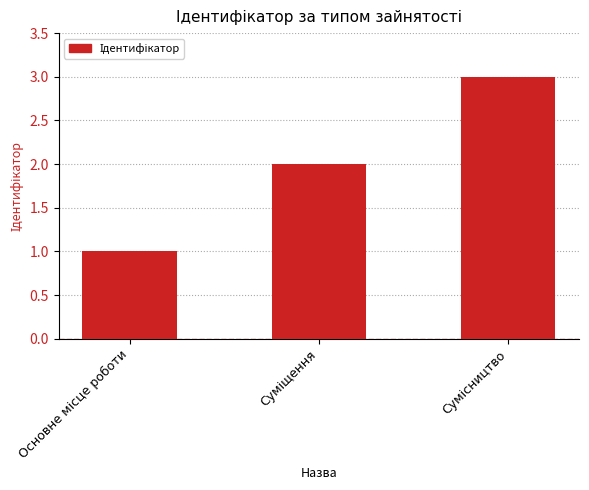

What is the sum of all values?

6